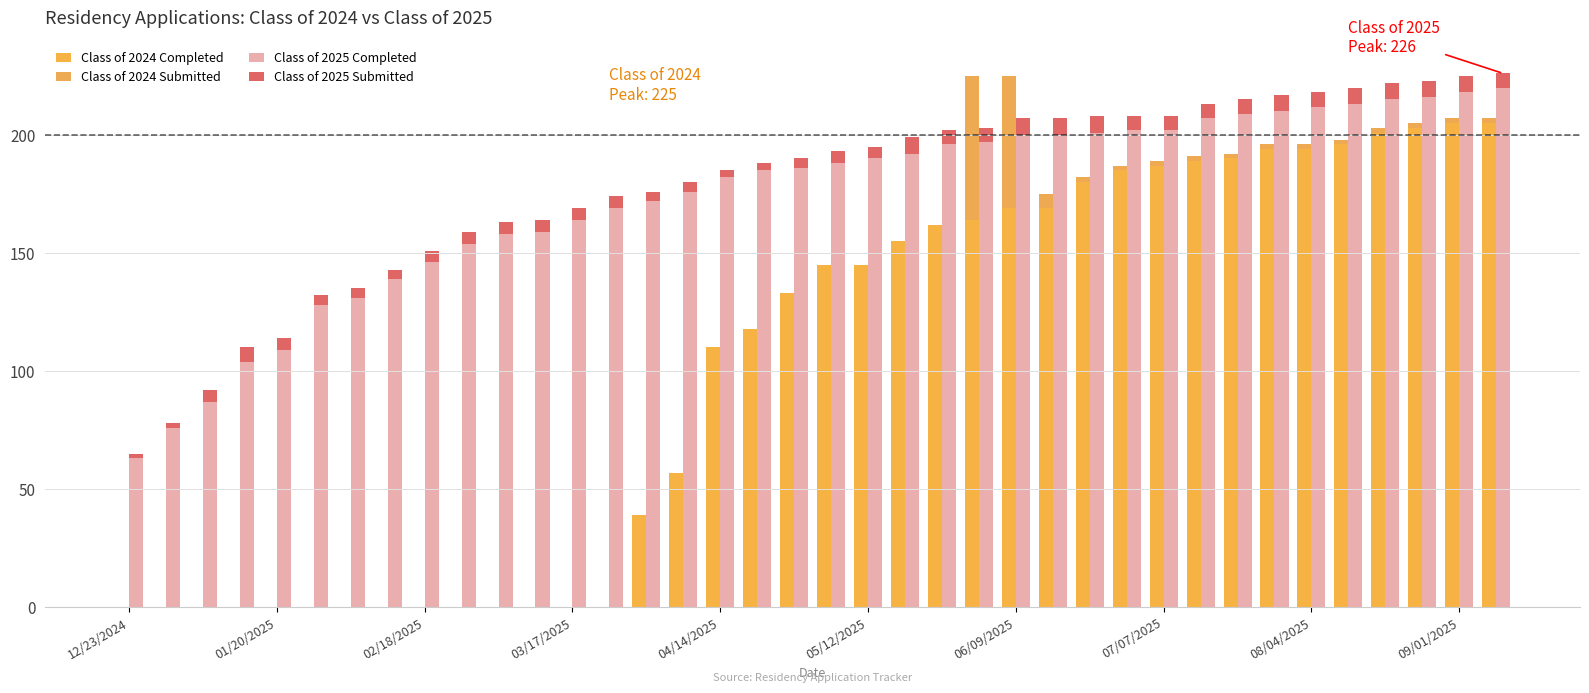

Is it true that Class of 2024 Submitted equals -40 at 18?

False